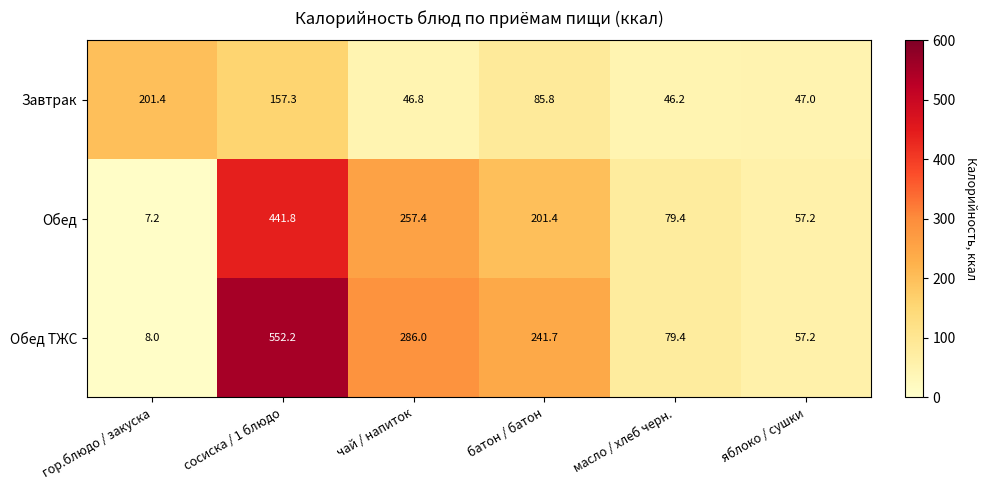

At which label does Завтрак reach its minimum?

масло / хлеб черн.